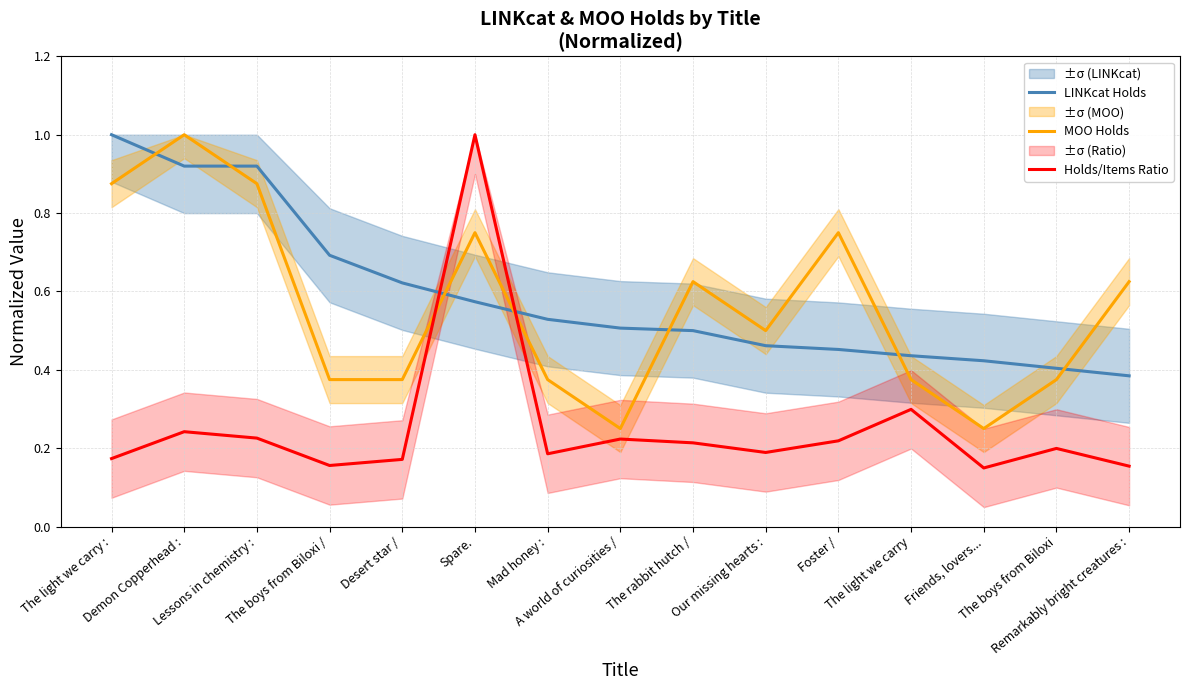

What is the approximate value of Holds/Items Ratio at Our missing hearts :?

0.2